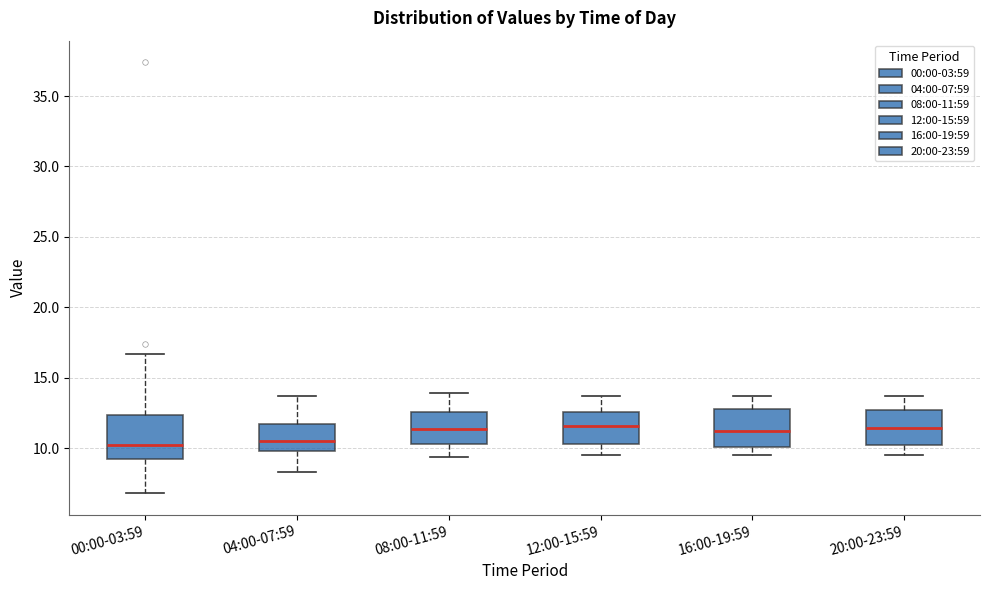

Reading left to right, read every box against the y-axis: the position of its median line, the range the box covers, and the ends of its whiskers. The values are not printed on the chart, so give them approximately, as read against the axis.

00:00-03:59: median 10.5, box 9.5 to 12.5, whiskers 7.0 to 16.5
04:00-07:59: median 10.5, box 10.0 to 11.5, whiskers 8.5 to 13.5
08:00-11:59: median 11.5, box 10.5 to 12.5, whiskers 9.5 to 14.0
12:00-15:59: median 11.5, box 10.5 to 12.5, whiskers 9.5 to 13.5
16:00-19:59: median 11.5, box 10.0 to 13.0, whiskers 9.5 to 13.5
20:00-23:59: median 11.5, box 10.0 to 12.5, whiskers 9.5 to 13.5